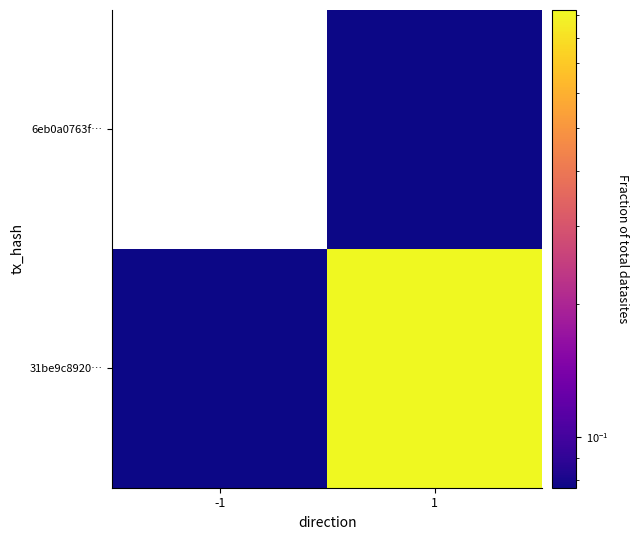

At which category is the sum across all series the highest?

1